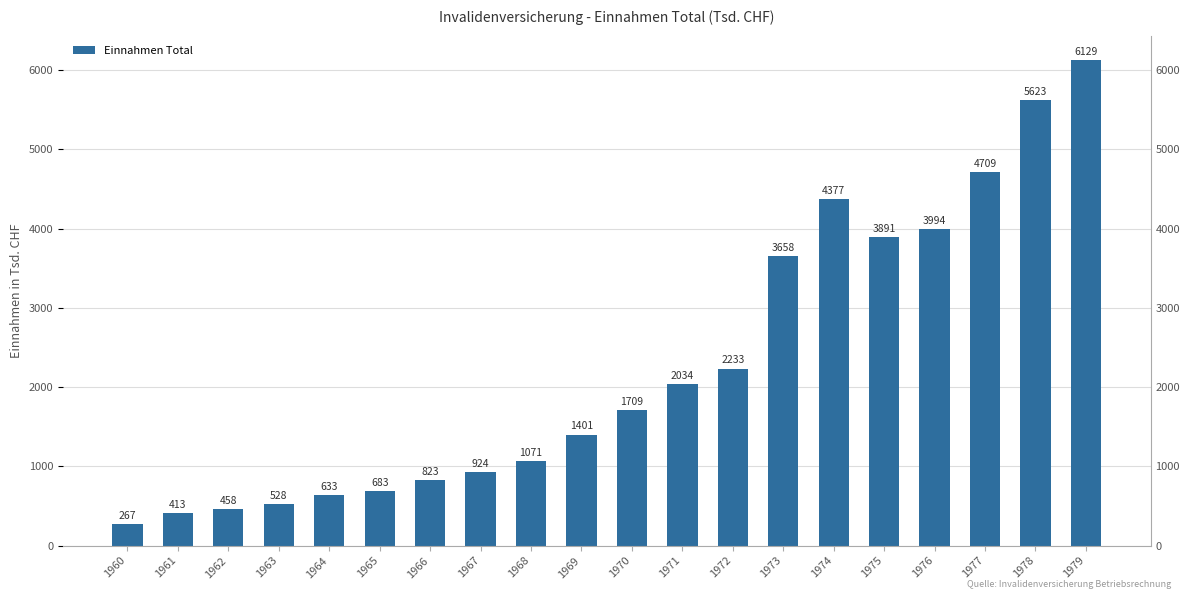

What is the approximate value at 1970, to the nearest 10?

1710